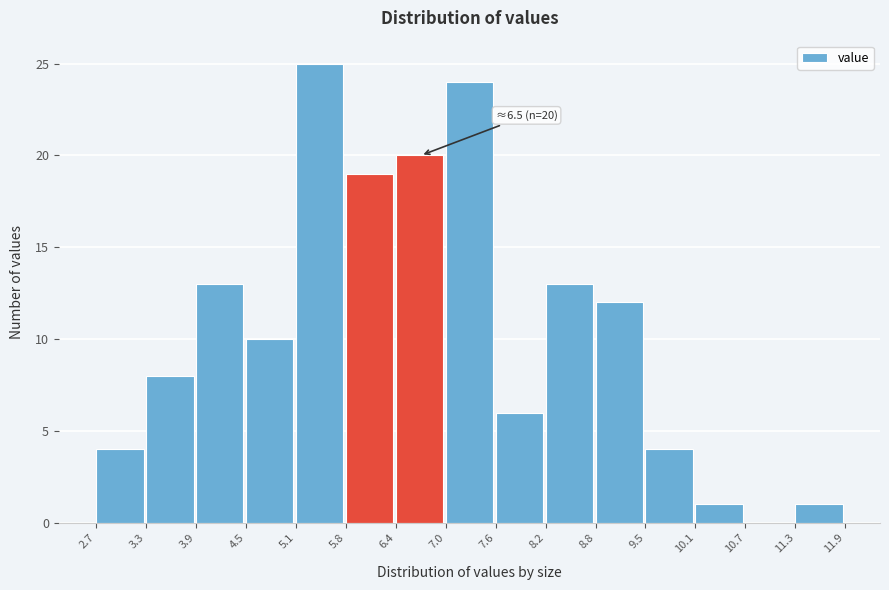

Which range on the x-axis has the tallest bar?

5.1 to 5.8